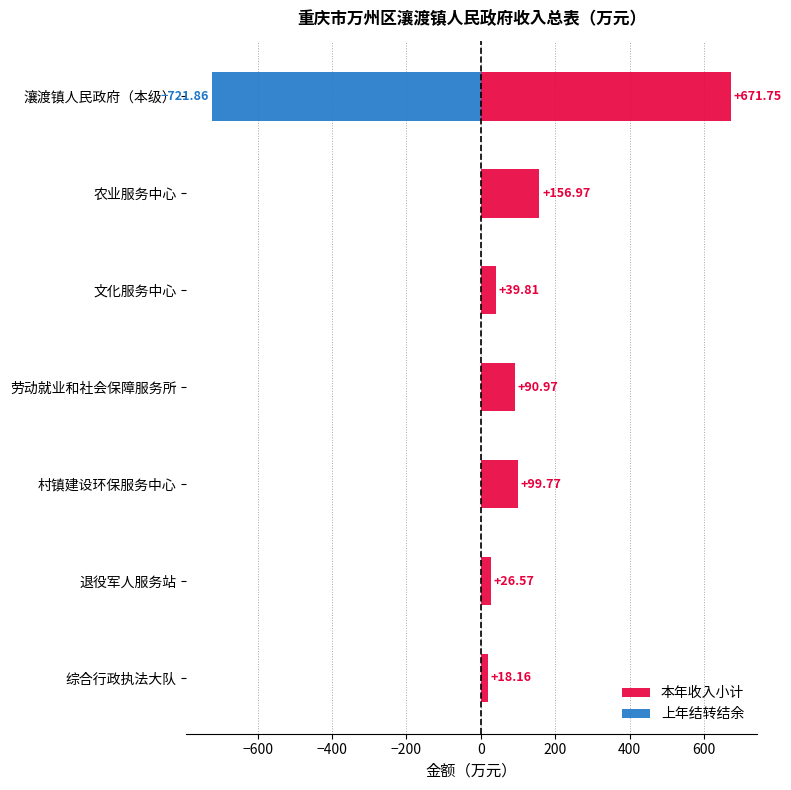

What is the lowest value of the 上年结转结余 series?

-721.9